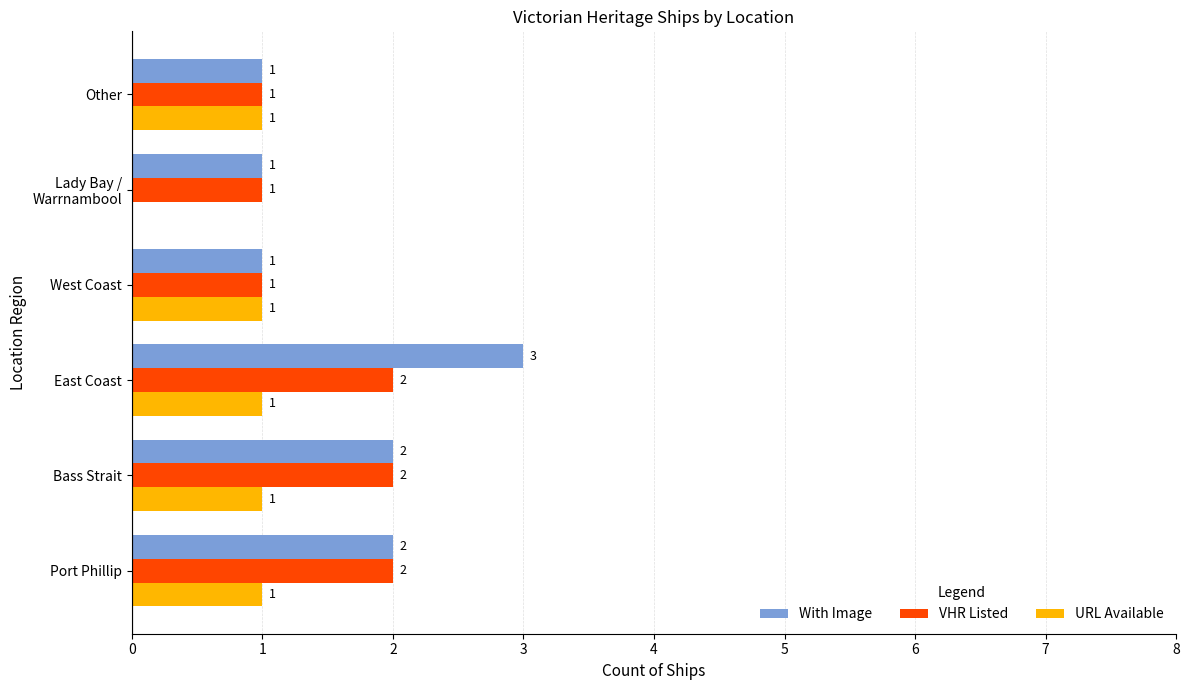

The VHR Listed series shows 1 at West Coast. True or false?

True